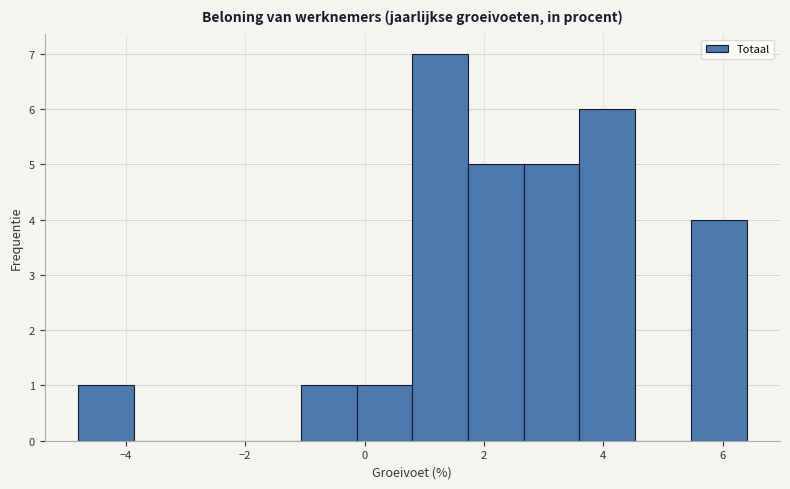

What is the height of the bar covering 0.8 to 1.8 on the x-axis? Neither the bar edges nor the heights are printed on the chart, so give them approximately, as read against the axes.

7